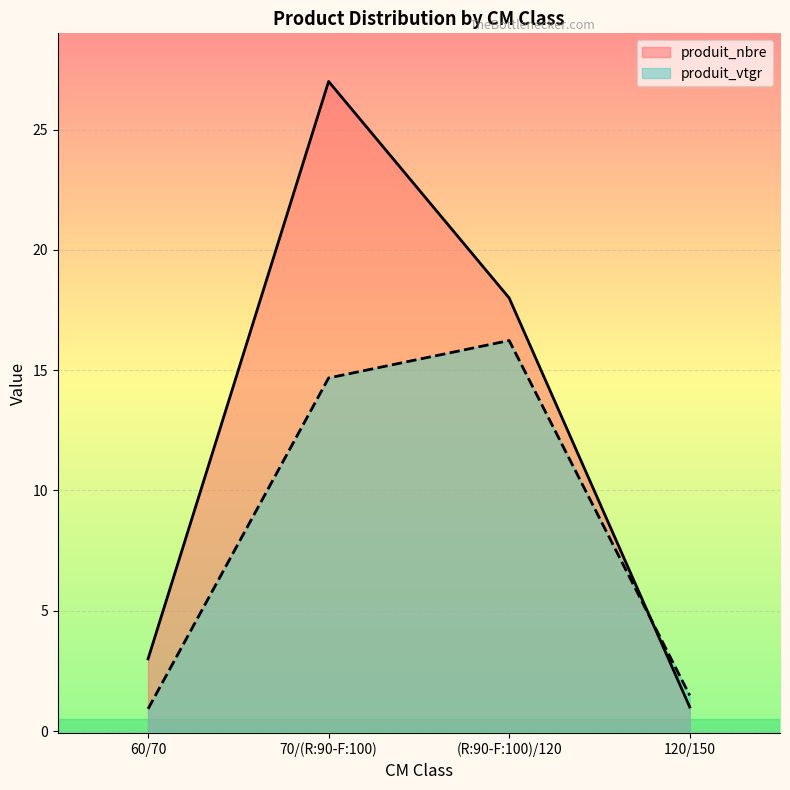

What is the label of the 4th point from the left?

120/150